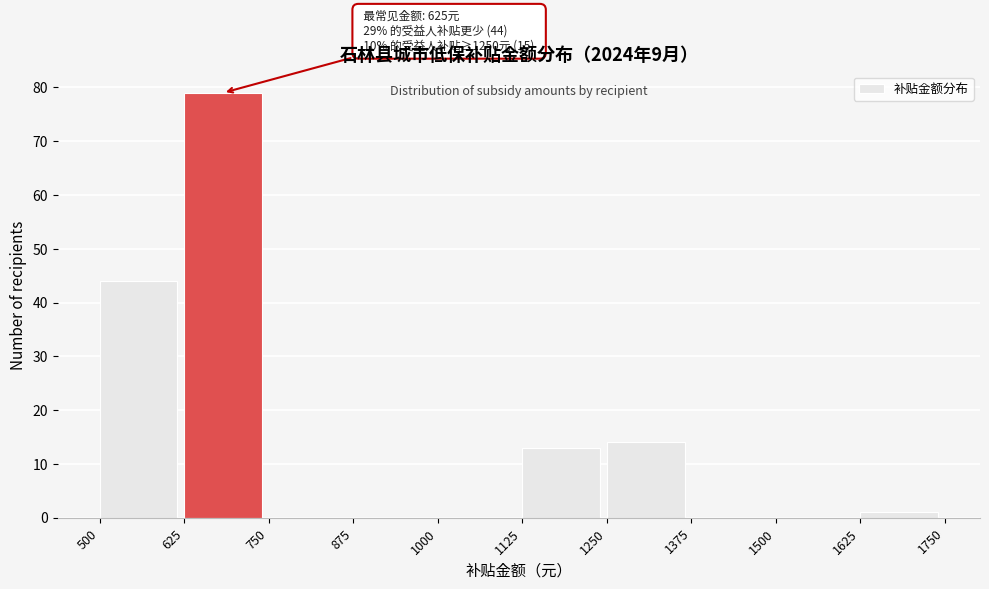

Which range on the x-axis has the tallest bar?

625 to 750